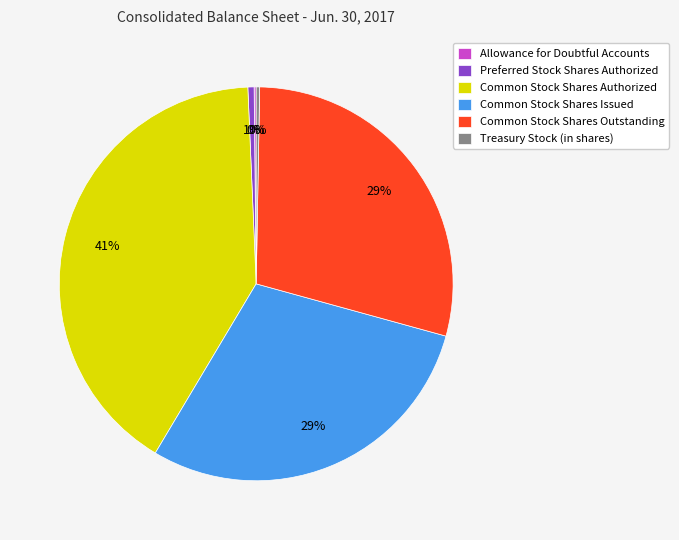

To the nearest percent, what is the average slice percentage?

17%